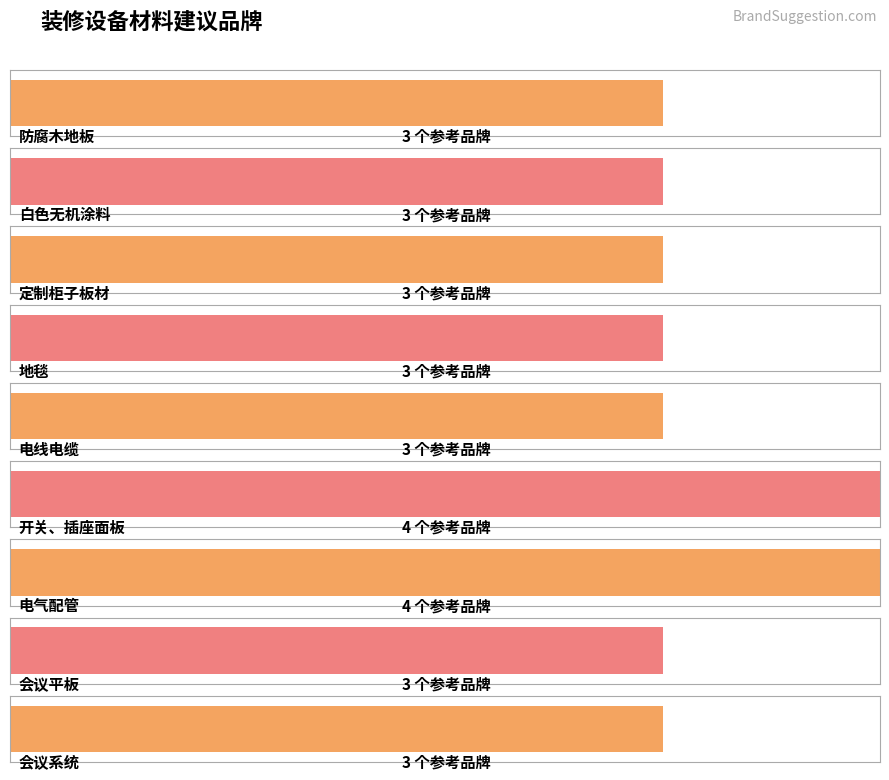

Rank the categories by value from highest to lowest.

开关、插座面板, 电气配管, 防腐木地板, 白色无机涂料, 定制柜子板材, 地毯, 电线电缆, 会议平板, 会议系统